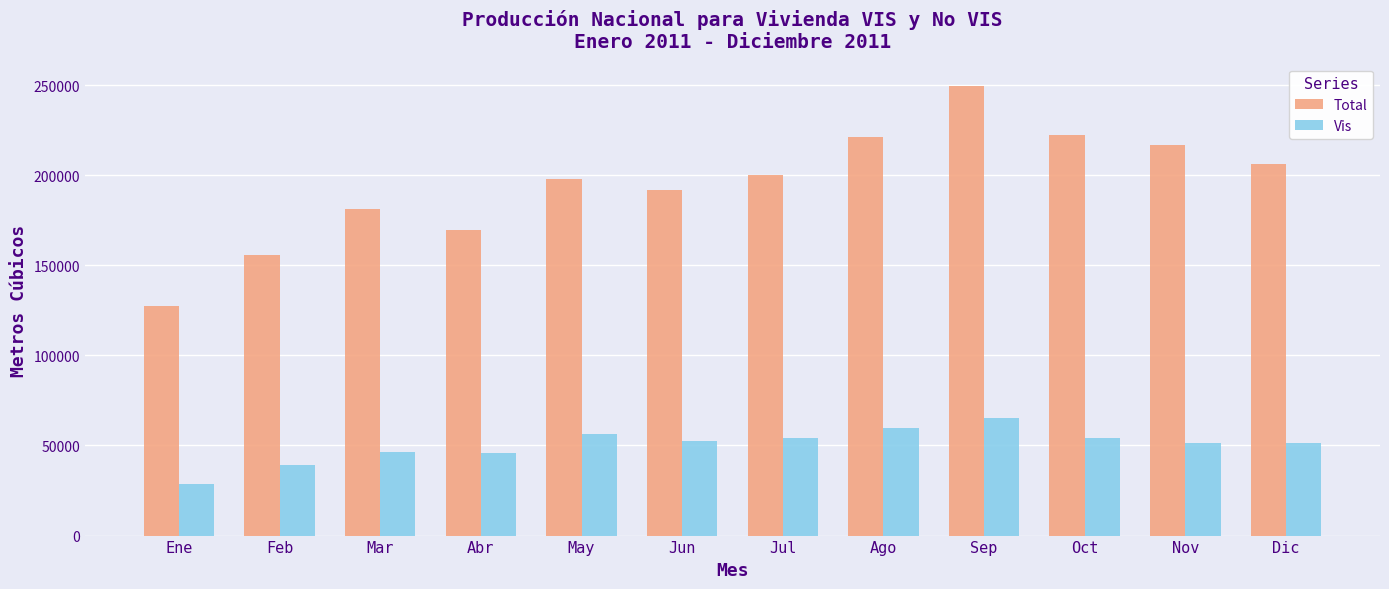

How many values in the Total series exceed 200219?

6